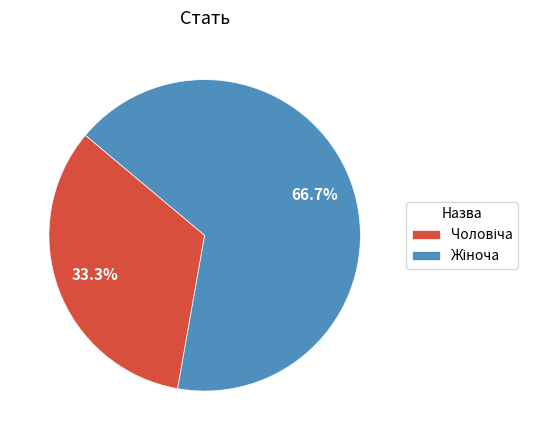

Count the number of slices in the pie.

2